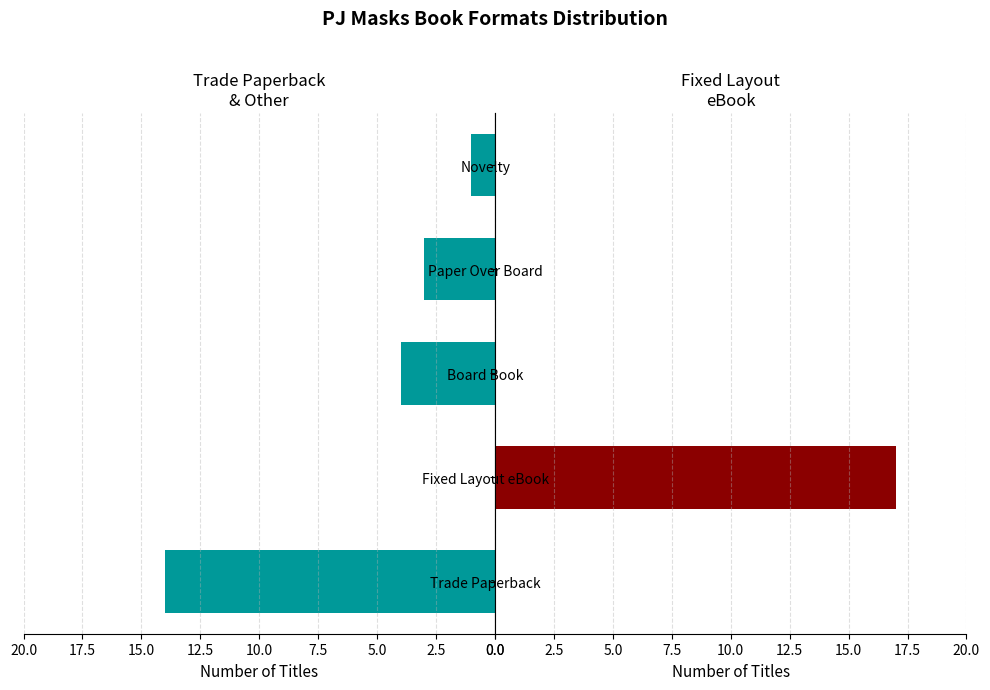

Count the number of data series in this chart.

2